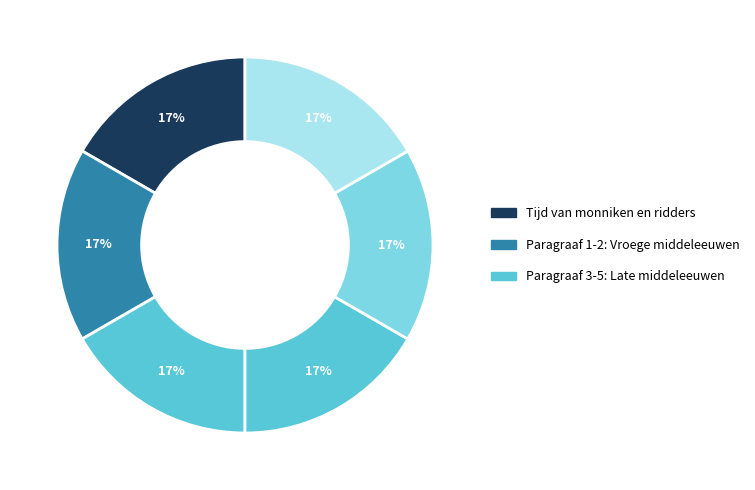

Count the number of slices in the pie.

6